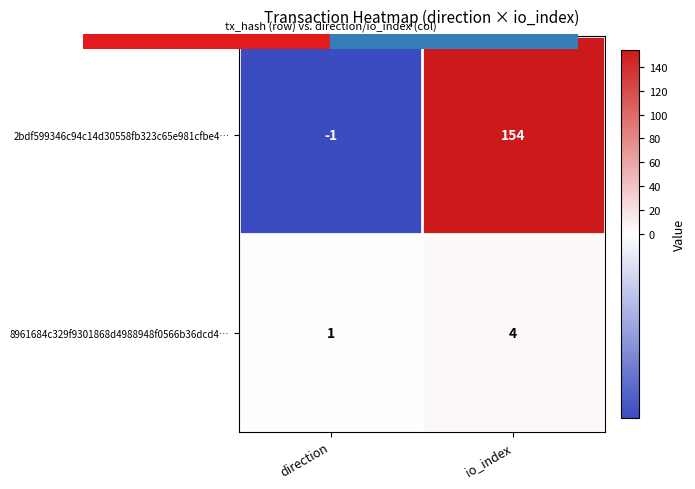

How many positive values does the 2bdf599346c94c14d30558fb323c65e981cfbe4… series have?

1